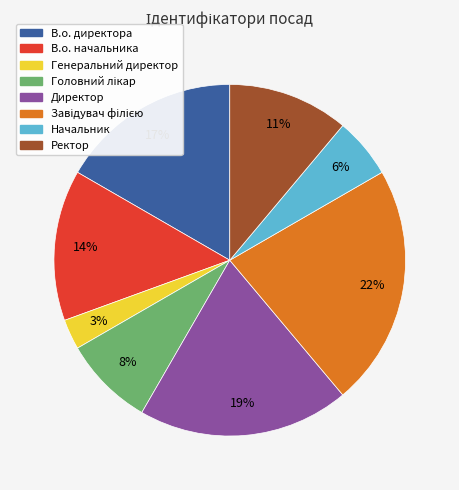

What percentage is the Начальник slice, to the nearest percent?

6%